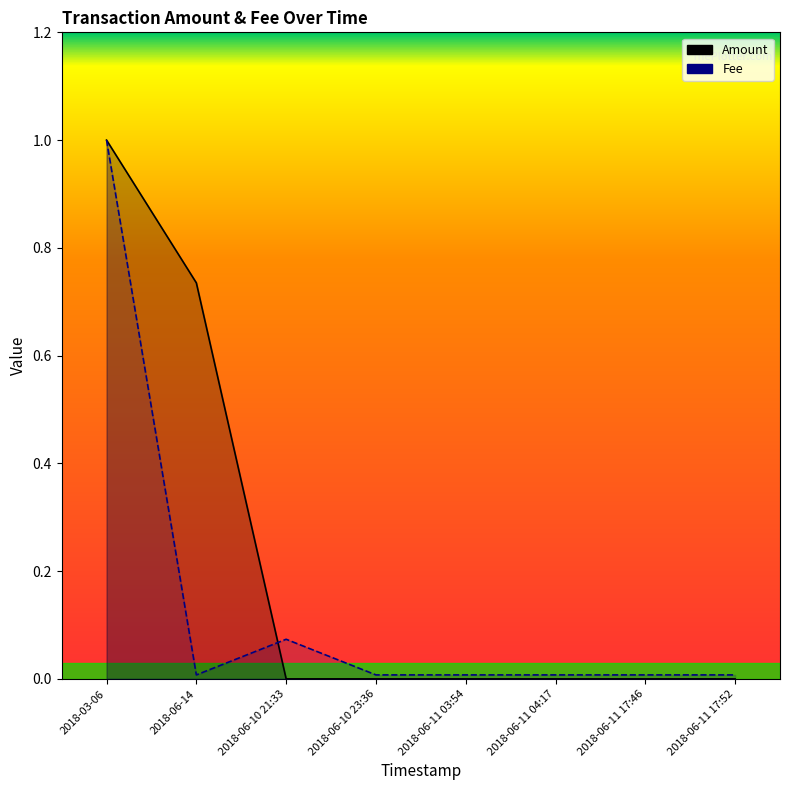

What is the total value across all series at 2018-03-06?

2.0